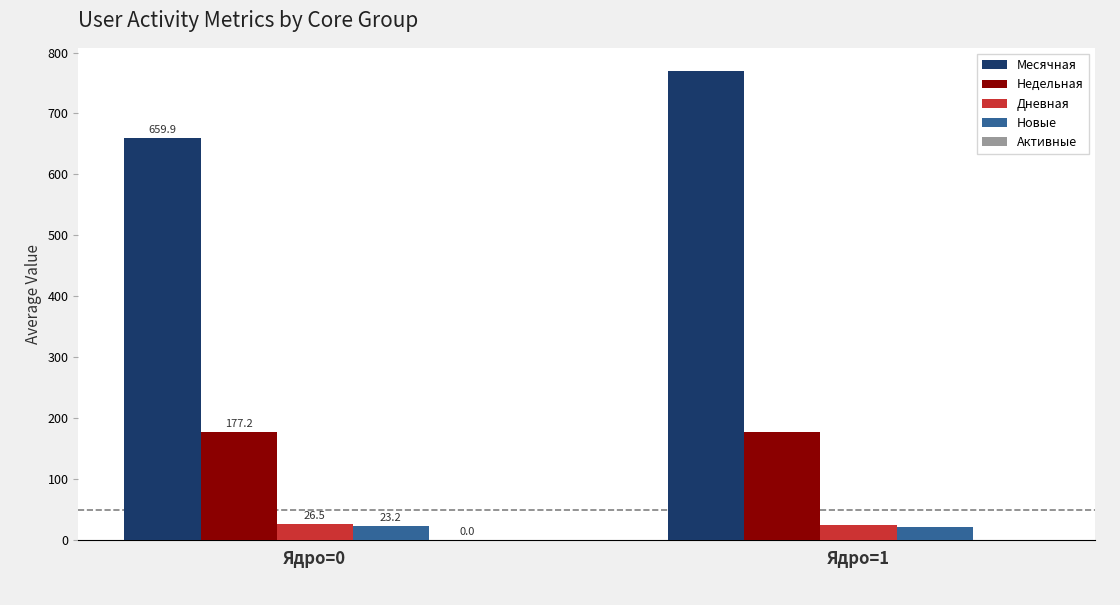

Which series has the widest spread of values?

Месячная